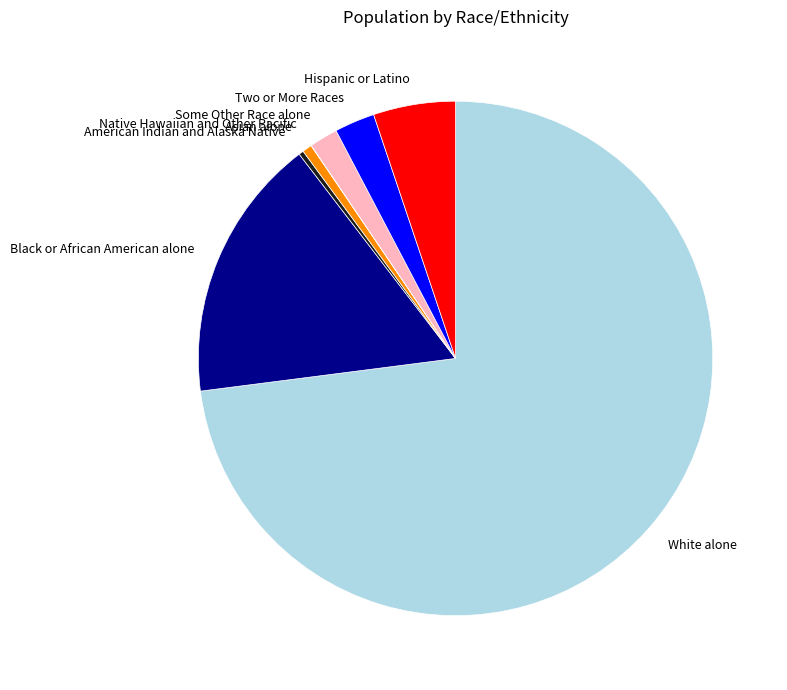

Is Hispanic or Latino the majority of the pie?

No